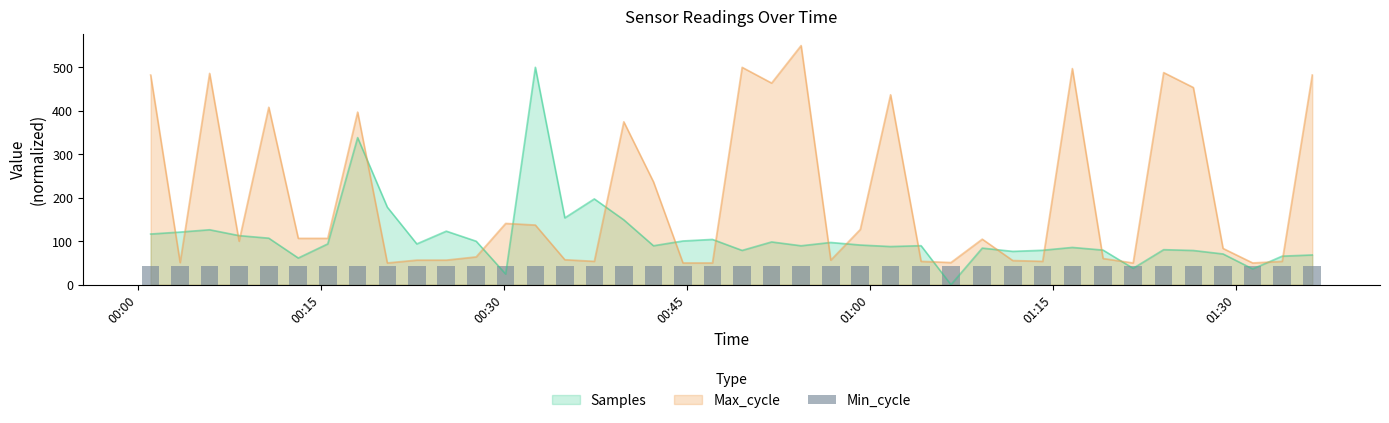

Is the value of Samples at 2021/07/11 00:08:18 greater than the value of Max_cycle at 2021/07/11 00:08:18?

Yes